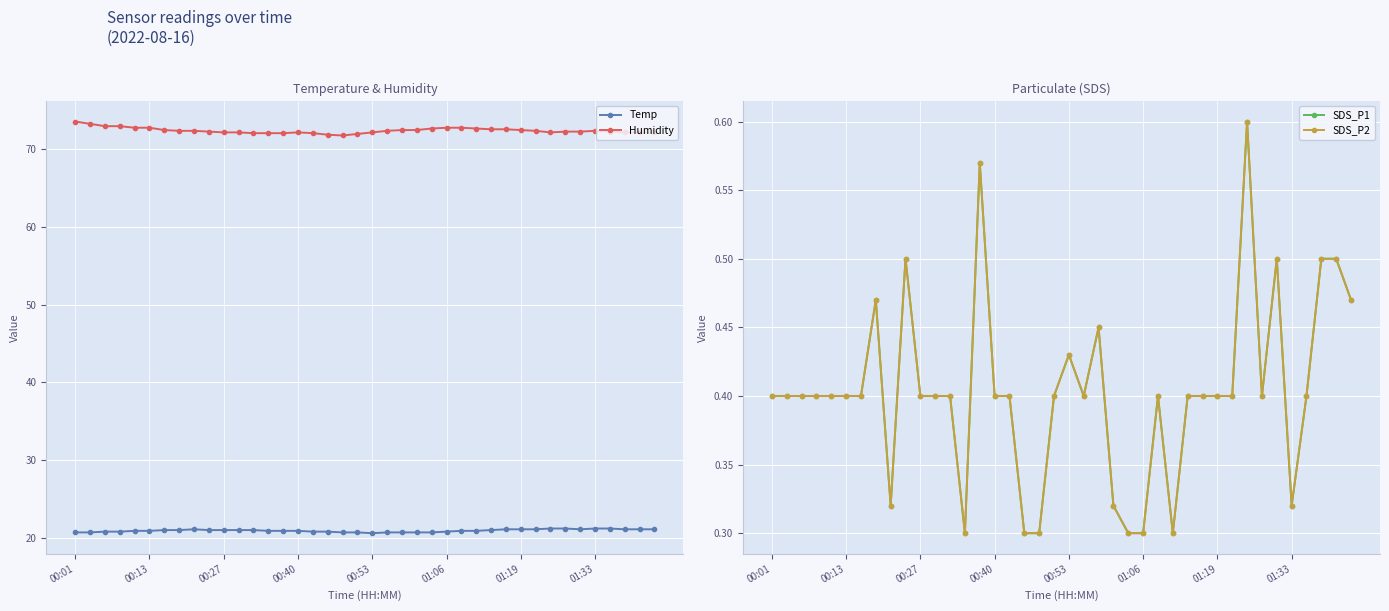

True or false: Temp and SDS_P1 intersect in this chart.

False